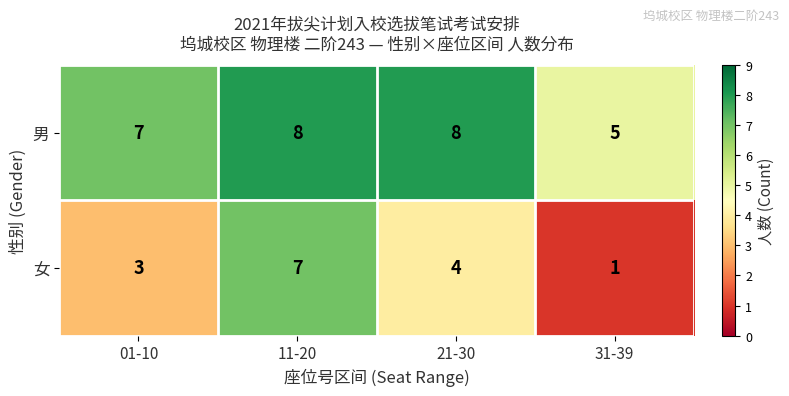

At which label does 男 reach its minimum?

31-39